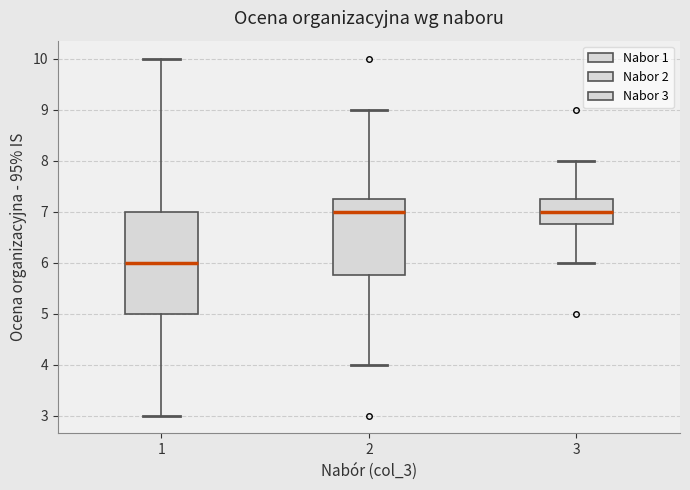

Where is the lower edge of the box at x = 2 on the y-axis? The values are not printed on the chart, so give them approximately, as read against the axis.

5.8